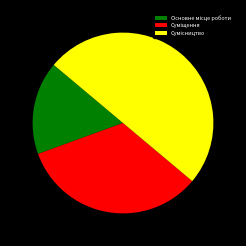

Between Основне місце роботи and Суміщення, which is larger?

Суміщення